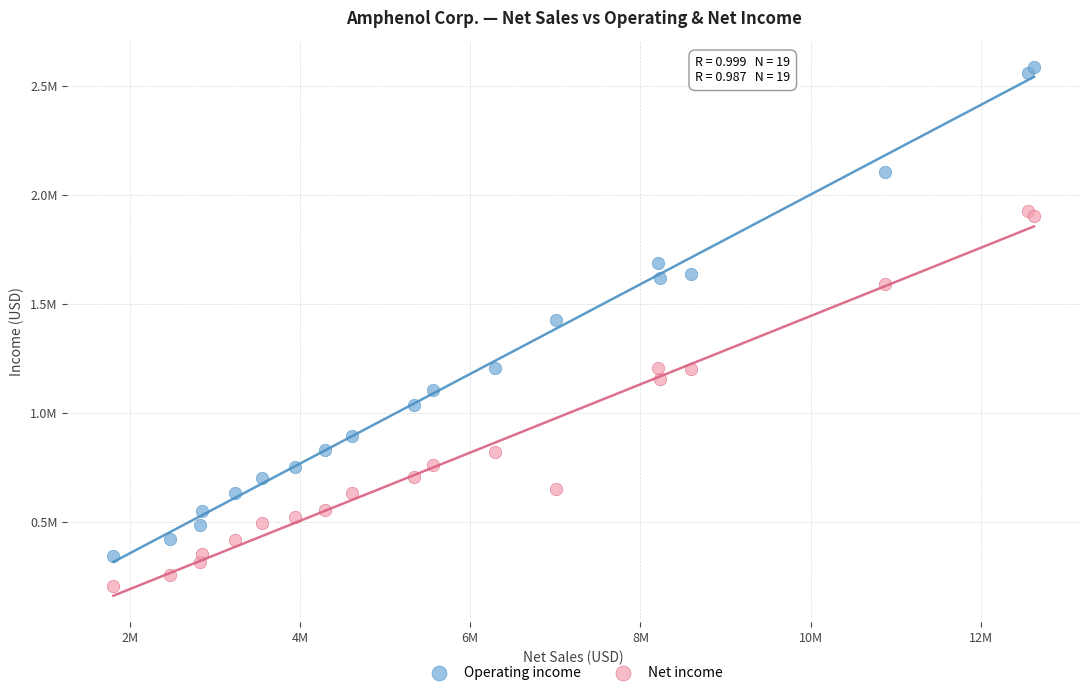

Which series contains the lowest Y value?

Net income